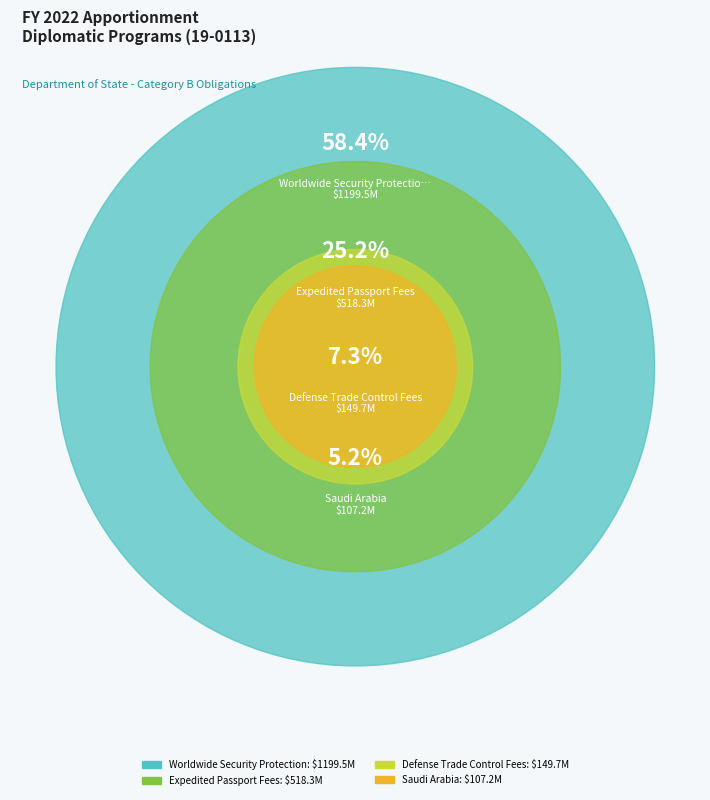

What percentage is the Saudi Arabia slice, to the nearest percent?

5%